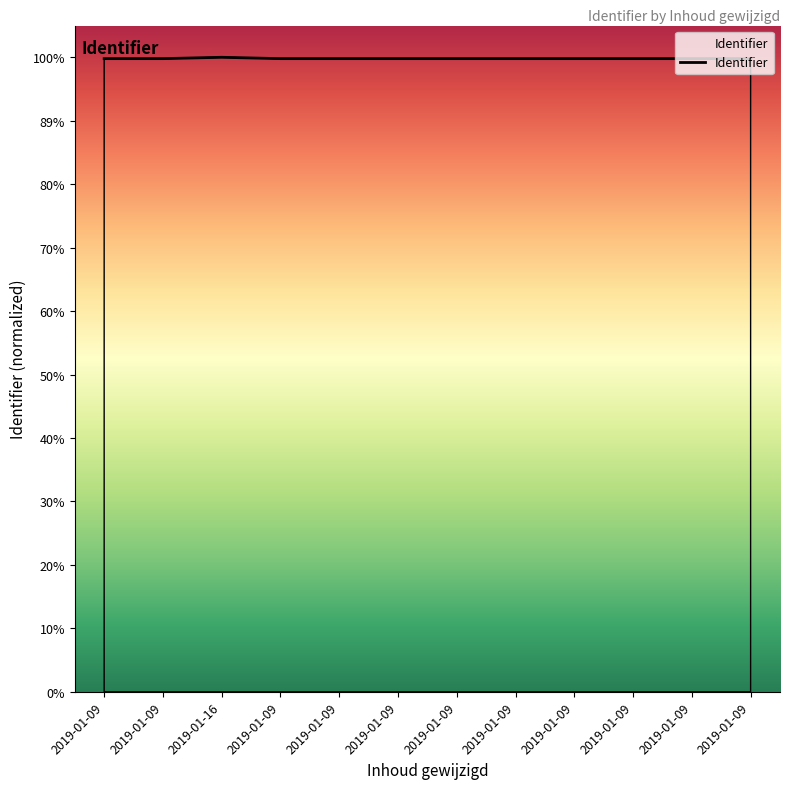

Does the chart have visible grid lines?

No